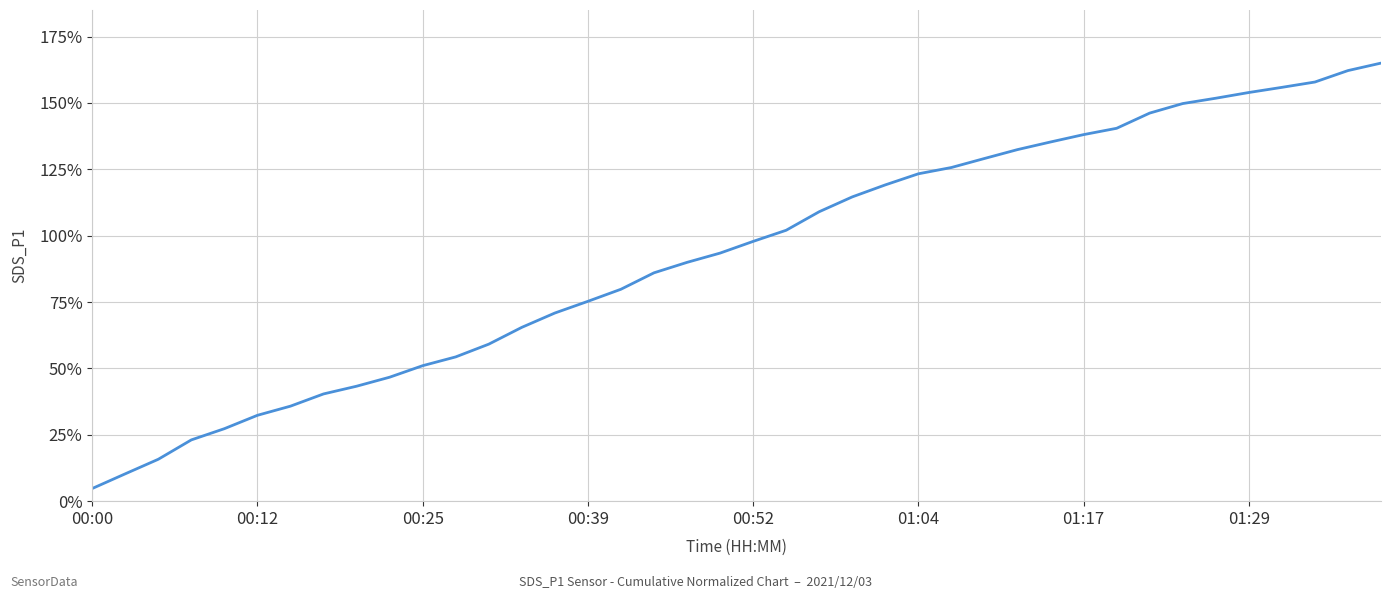

What is the maximum value shown in the chart?

165.0